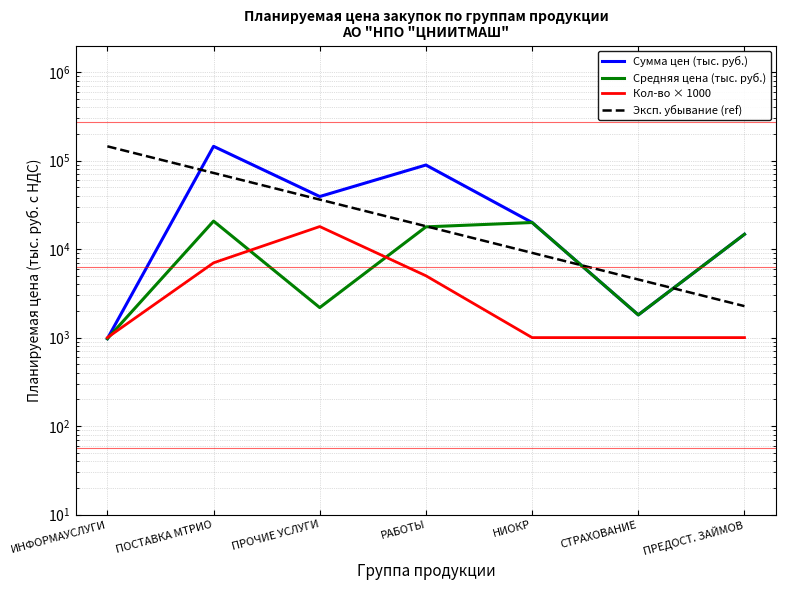

Reading left to right, what are all the values shown in this chart?

Сумма цен (тыс. руб.): ИНФОРМАУСЛУГИ=972.0	ПОСТАВКА МТРИО=145187.8	ПРОЧИЕ УСЛУГИ=39311.2	РАБОТЫ=89232.6	НИОКР=19985.0	СТРАХОВАНИЕ=1806.2	ПРЕДОСТ. ЗАЙМОВ=14718.1
Средняя цена (тыс. руб.): ИНФОРМАУСЛУГИ=972.0	ПОСТАВКА МТРИО=20741.1	ПРОЧИЕ УСЛУГИ=2184.0	РАБОТЫ=17846.5	НИОКР=19985.0	СТРАХОВАНИЕ=1806.2	ПРЕДОСТ. ЗАЙМОВ=14718.1
Кол-во × 1000: ИНФОРМАУСЛУГИ=1000.0	ПОСТАВКА МТРИО=7000.0	ПРОЧИЕ УСЛУГИ=18000.0	РАБОТЫ=5000.0	НИОКР=1000.0	СТРАХОВАНИЕ=1000.0	ПРЕДОСТ. ЗАЙМОВ=1000.0
Эксп. убывание (ref): ИНФОРМАУСЛУГИ=145187.8	ПОСТАВКА МТРИО=72593.9	ПРОЧИЕ УСЛУГИ=36296.9	РАБОТЫ=18148.5	НИОКР=9074.2	СТРАХОВАНИЕ=4537.1	ПРЕДОСТ. ЗАЙМОВ=2268.6